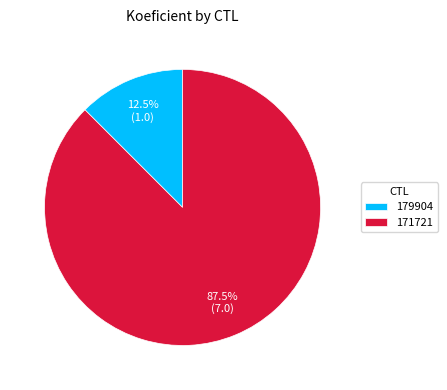

What percentage do 179904 and 171721 together represent?

100.0%